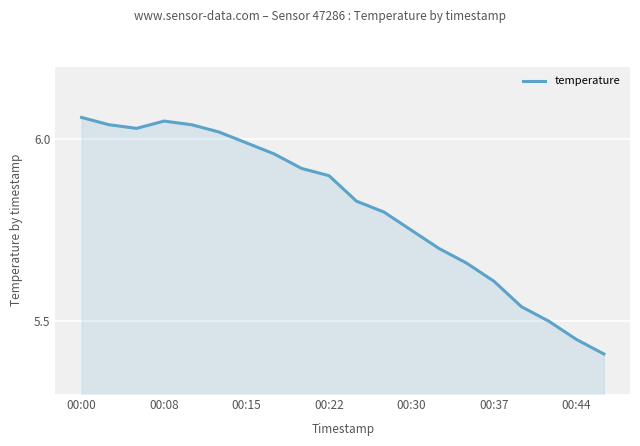

Does the chart display data point markers on the line(s)?

No